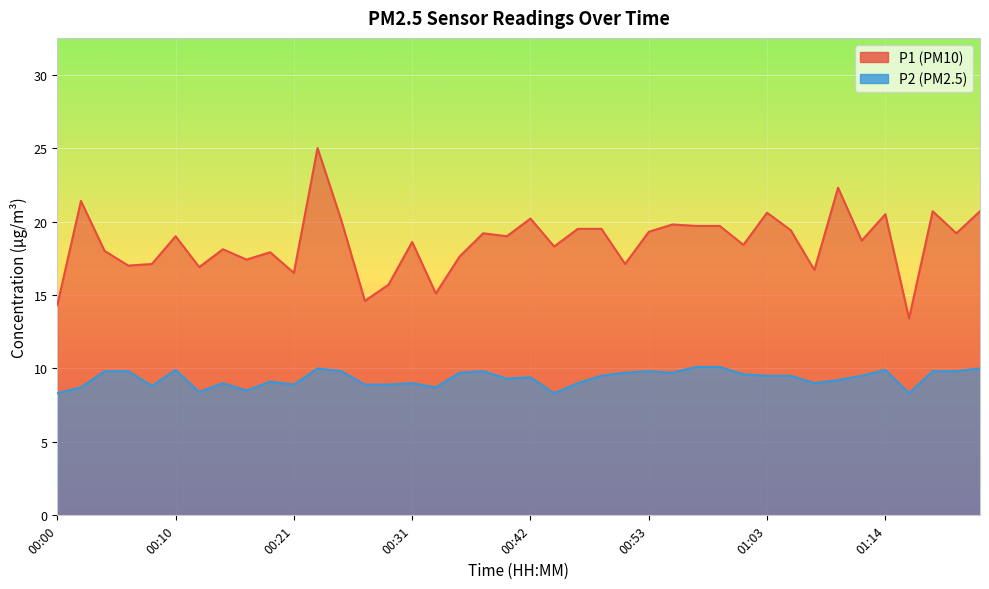

How many data points in P1 are above 19?

18